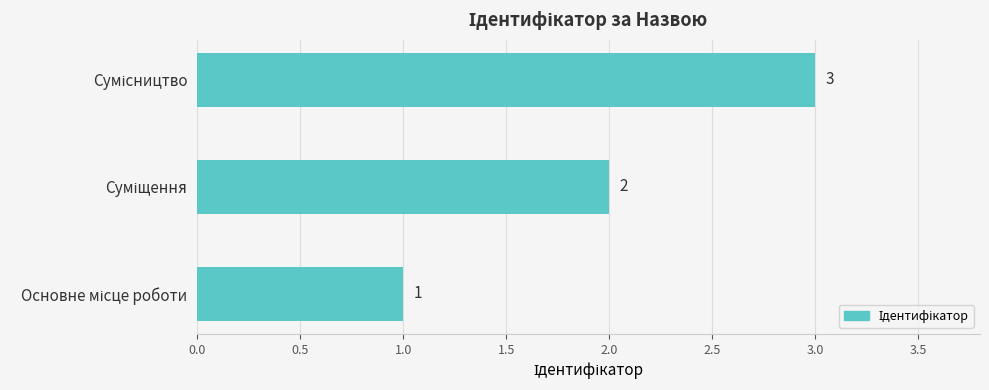

What is the greatest value displayed?

3